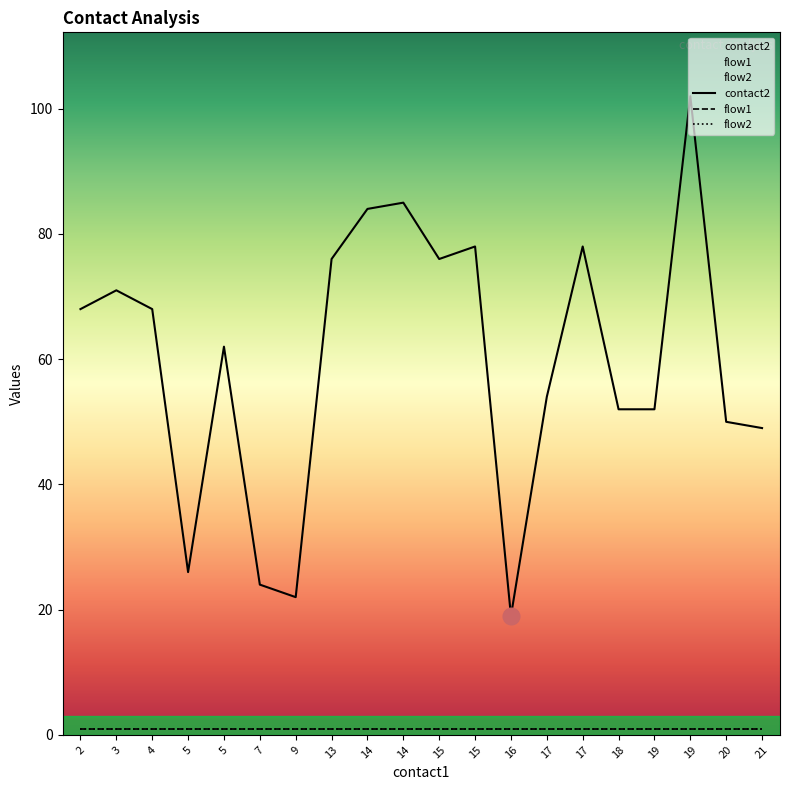

Which has a higher value, 20 or 4?

4